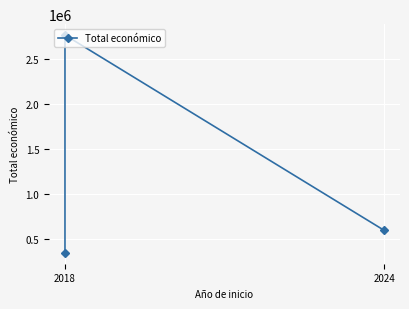

Which category has the lowest value across all series?

2018